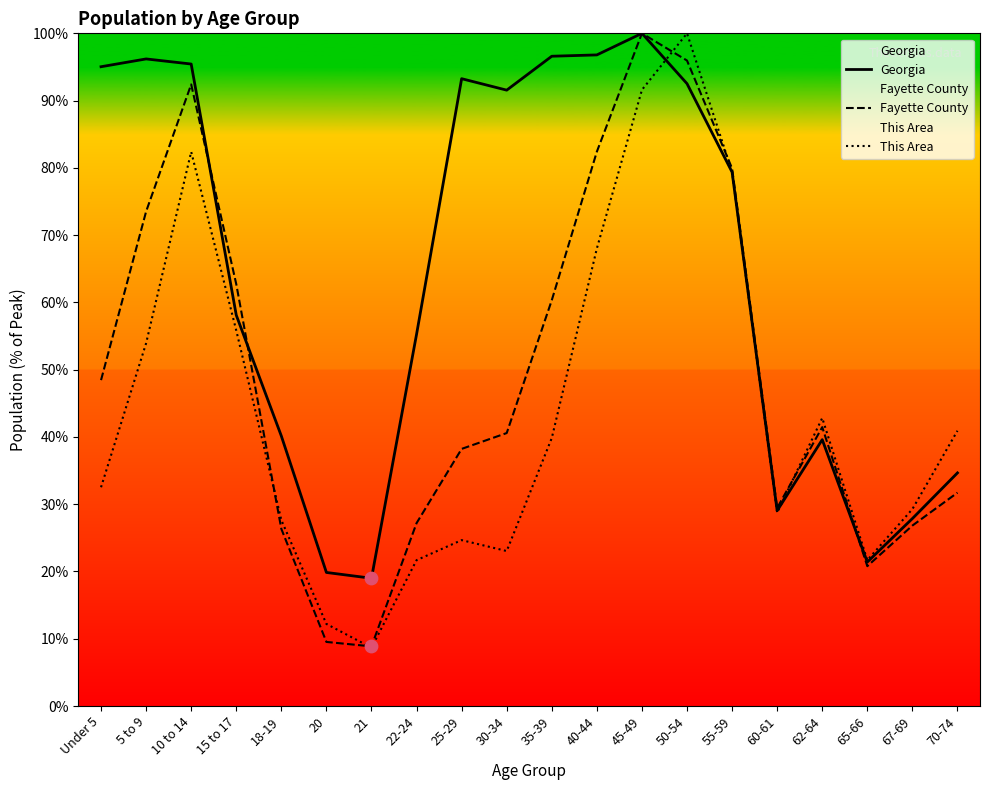

At which category is the sum across all series the highest?

45-49